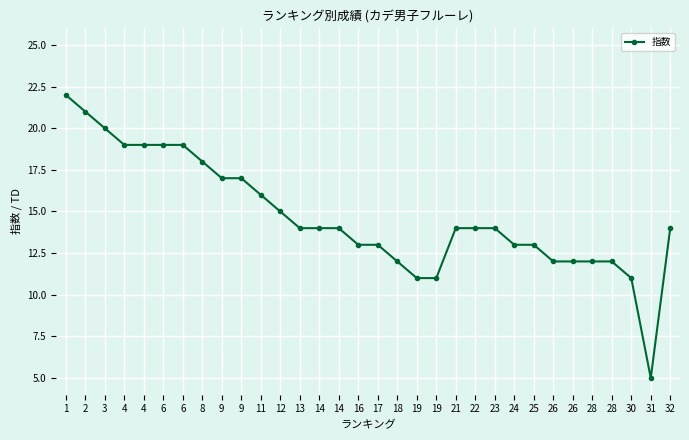

How many lines are shown in the chart?

1